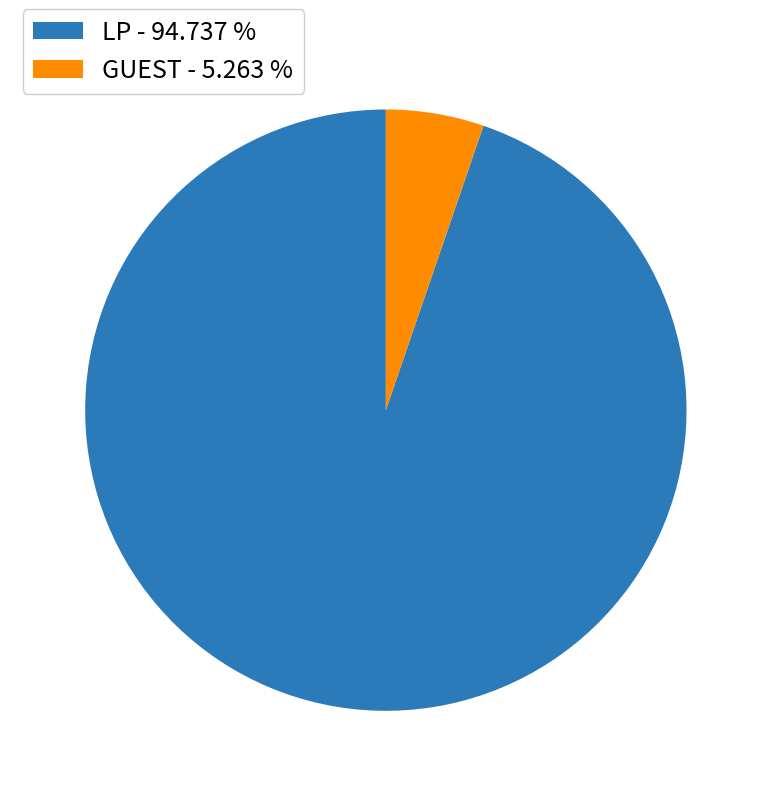

Do LP - 94.737 % and GUEST - 5.263 % together represent more than half of the pie?

Yes